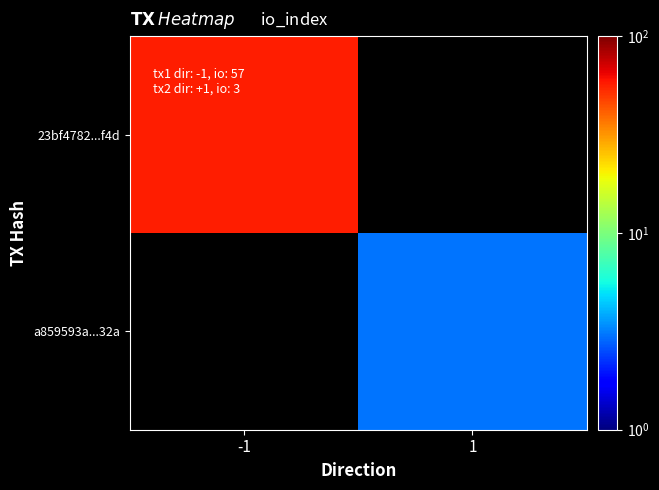

What is the lowest value of the 23bf4782...f4d series?

57.0